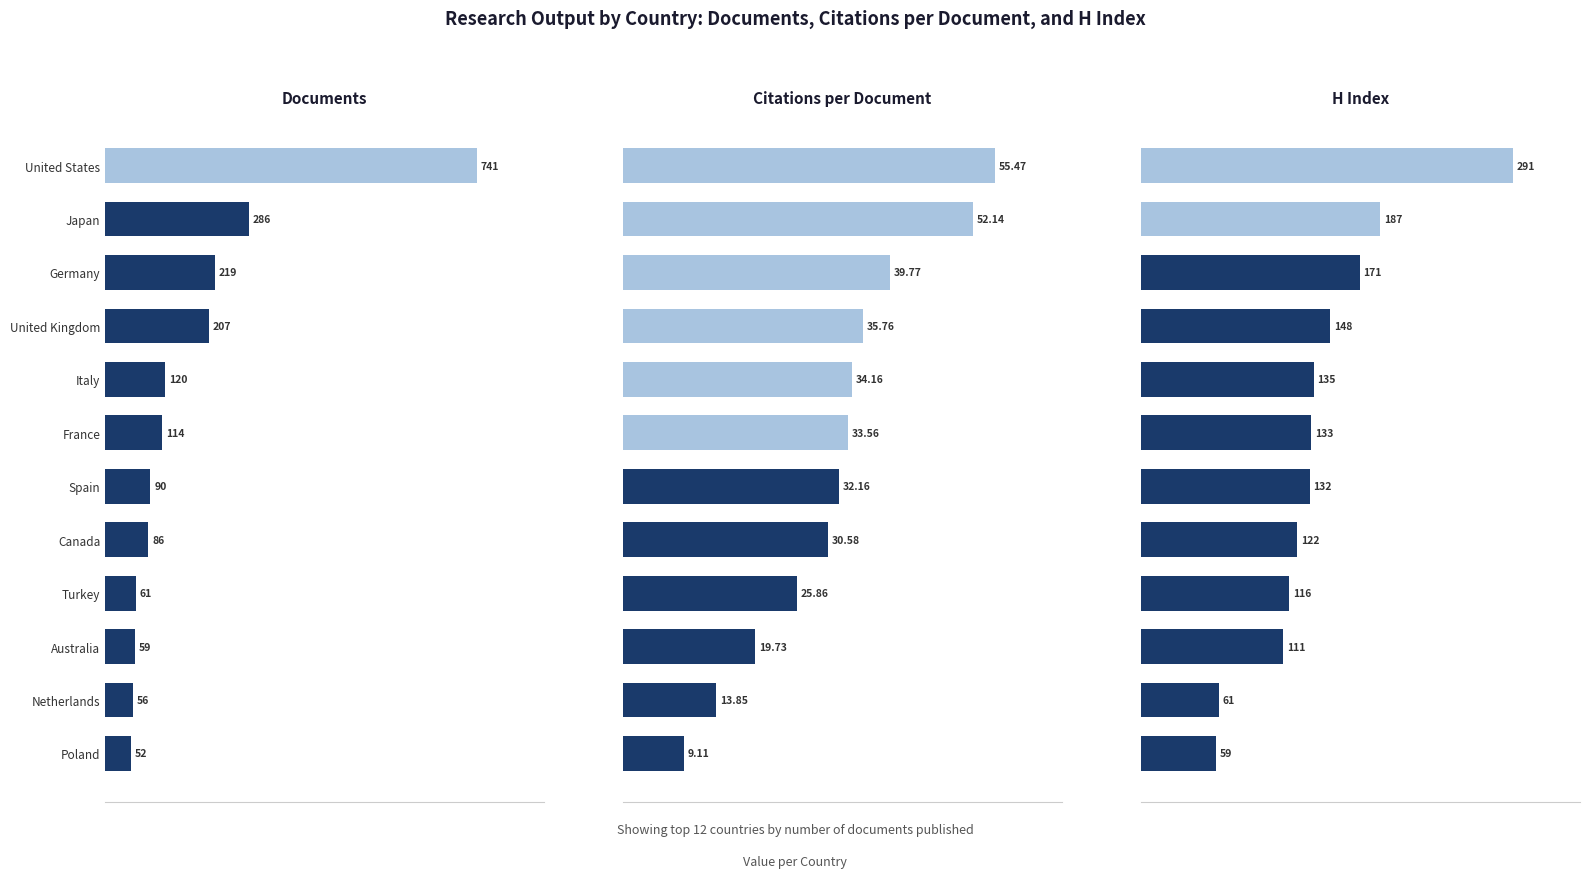

What are all the series names shown in the legend?

Documents, Citations per Document, H Index